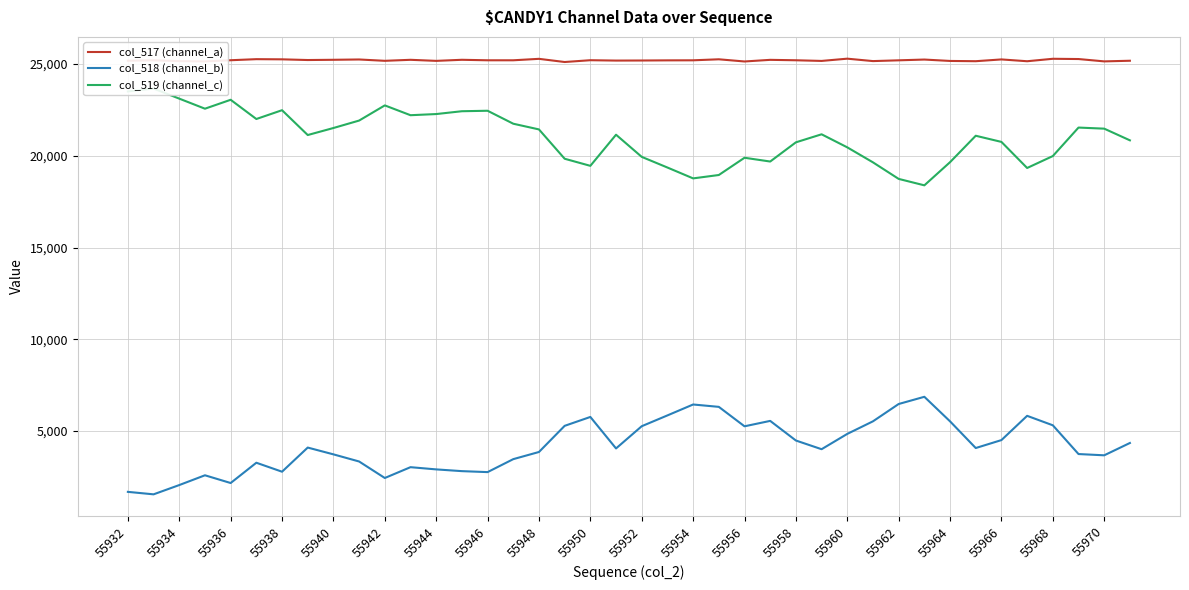

What is the minimum value for col_517 (channel_a)?

25115